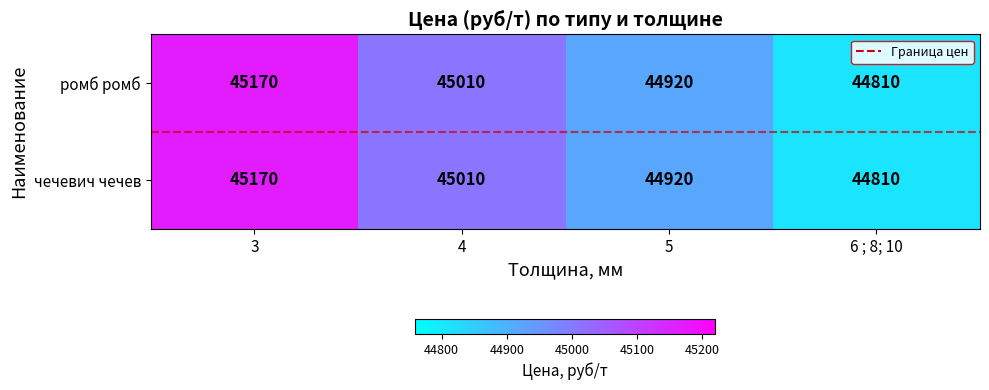

True or false: ромб ромб has a value of 58734 at 6 ; 8; 10.

False